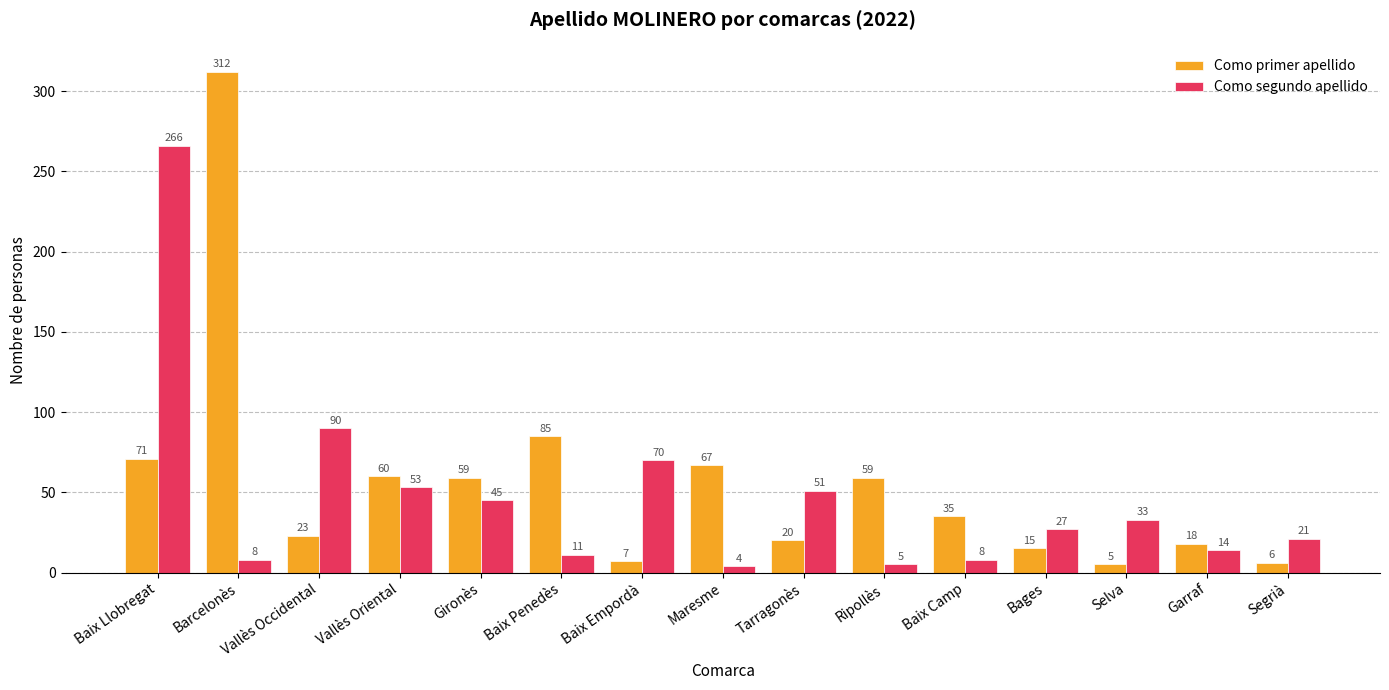

List the series in order of their overall mean, highest first.

Como primer apellido, Como segundo apellido